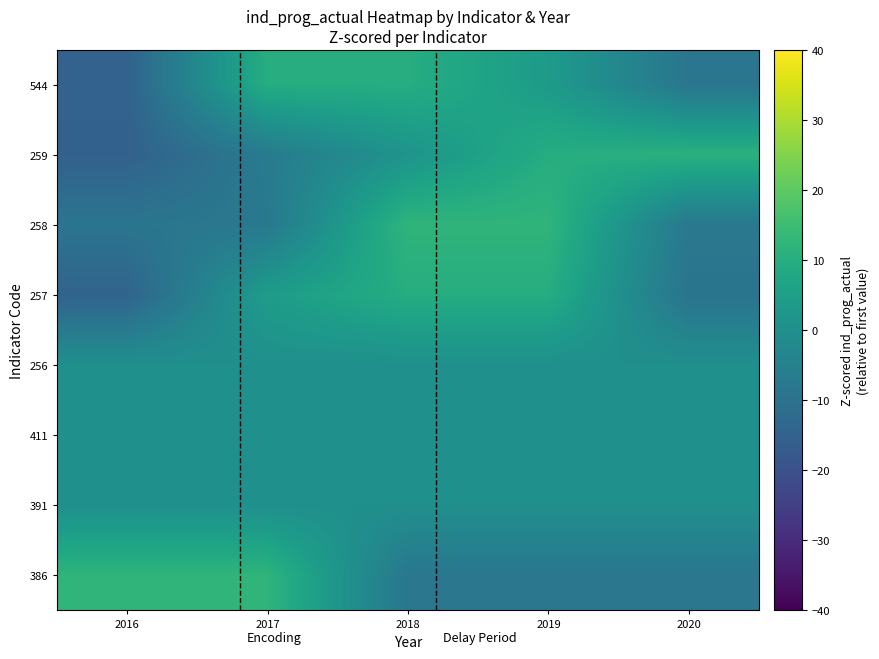

Between 2016 and 2017, which series saw the biggest shift?

544